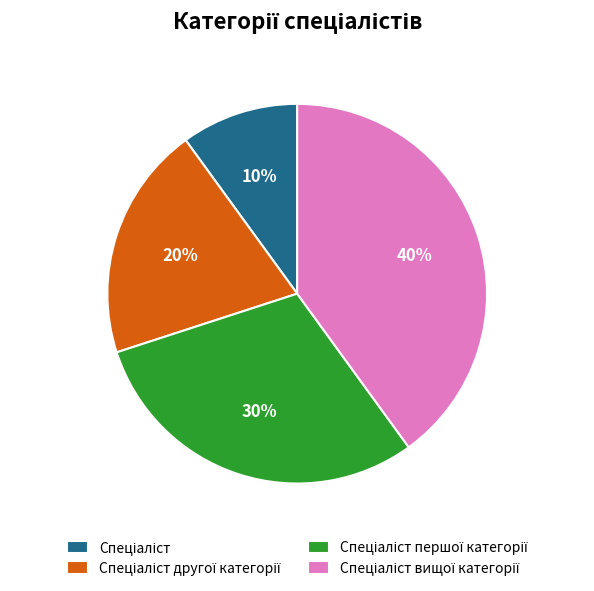

To the nearest percent, what is the average slice percentage?

25%